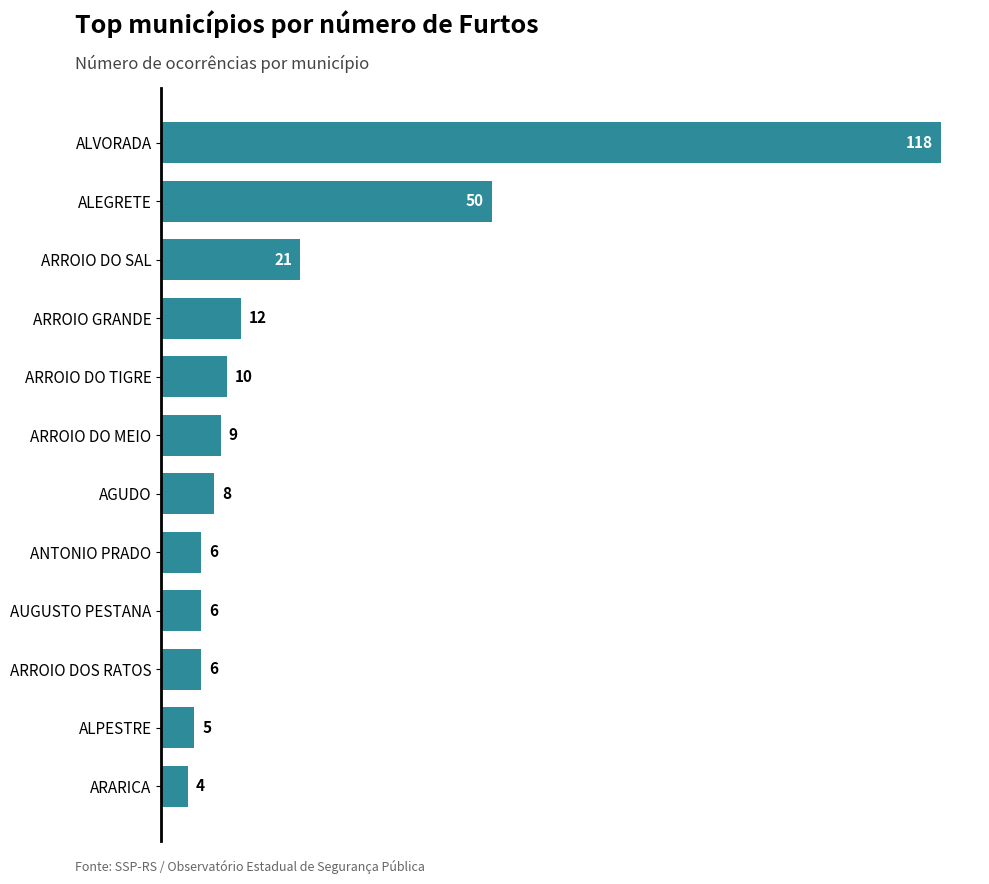

At which label is the value closest to 61?

ALEGRETE